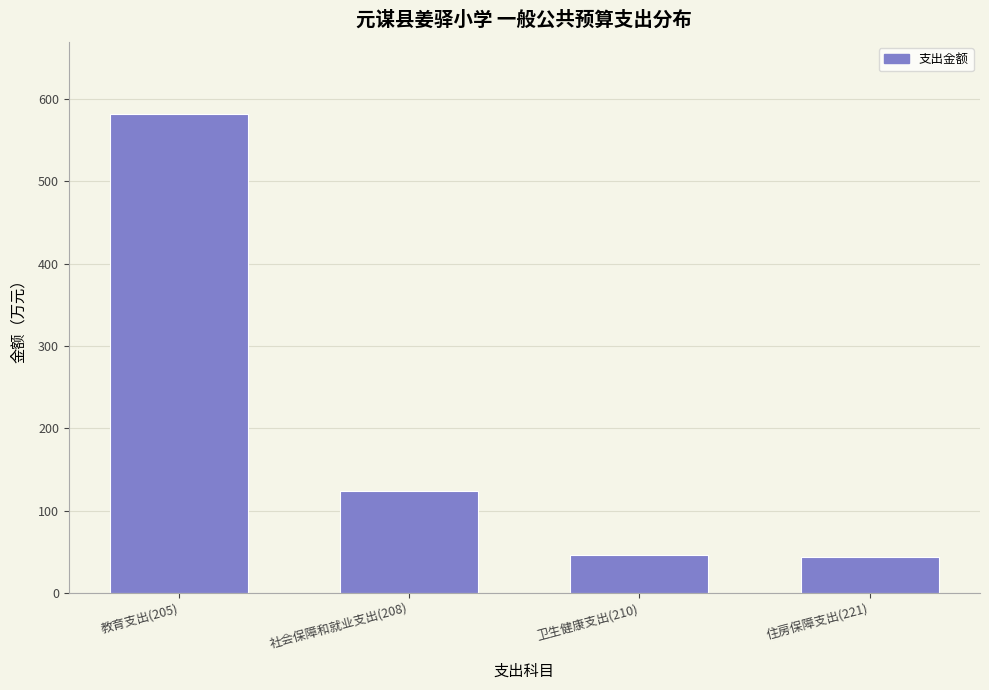

Which has a higher value, 社会保障和就业支出(208) or 卫生健康支出(210)?

社会保障和就业支出(208)